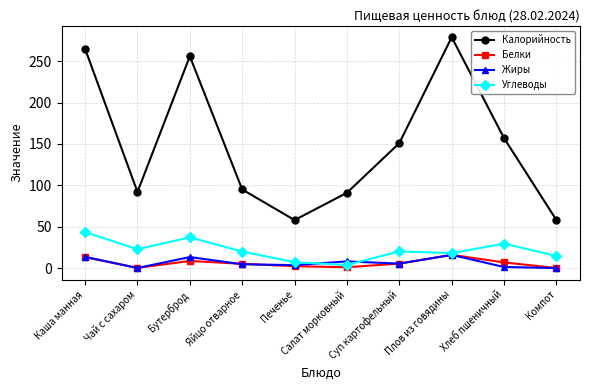

What value does the Белки series have at Чай с сахаром?

0.2